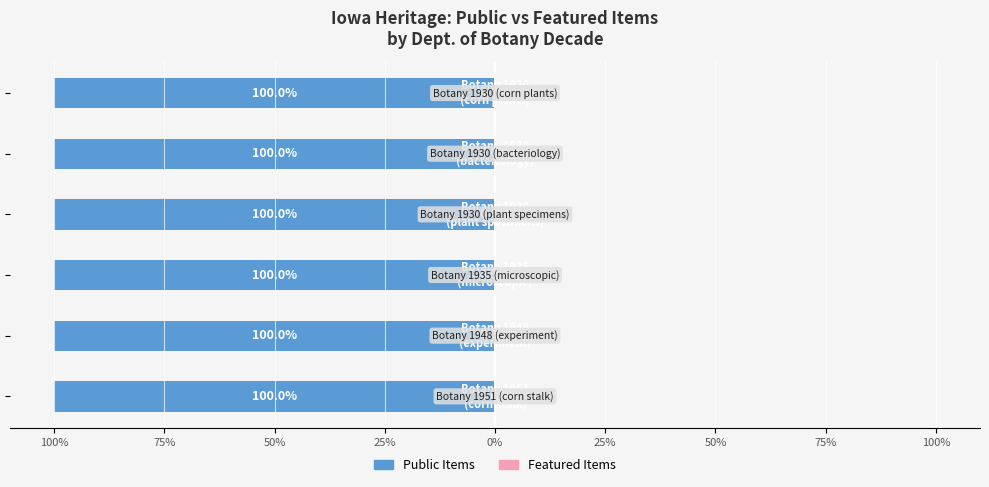

Which category has the lowest value in the Featured series?

Dept. of Botany (1951)